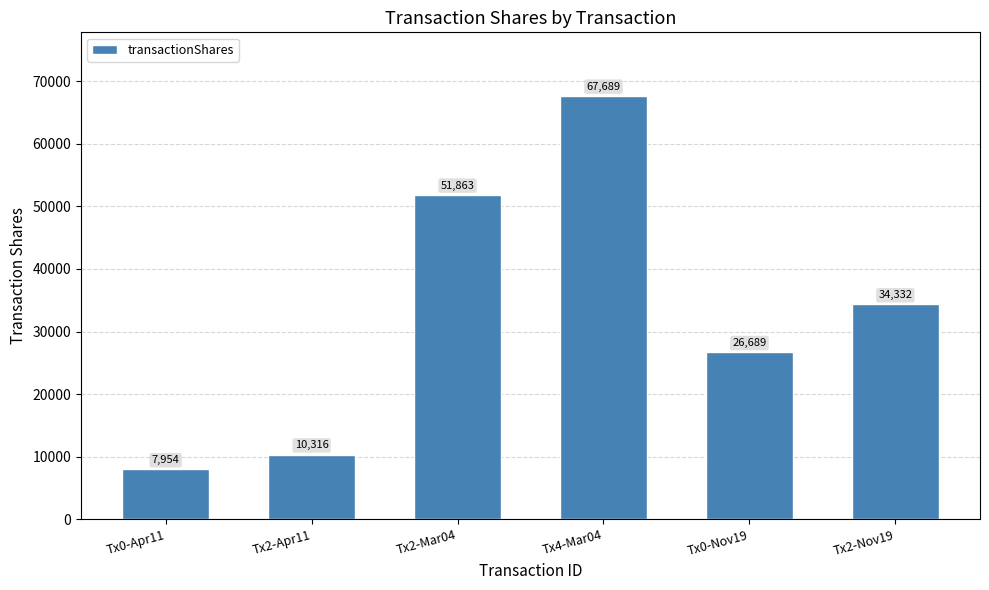

Reading left to right, list all the values displayed in this chart.

7954	10316	51863	67689	26689	34332